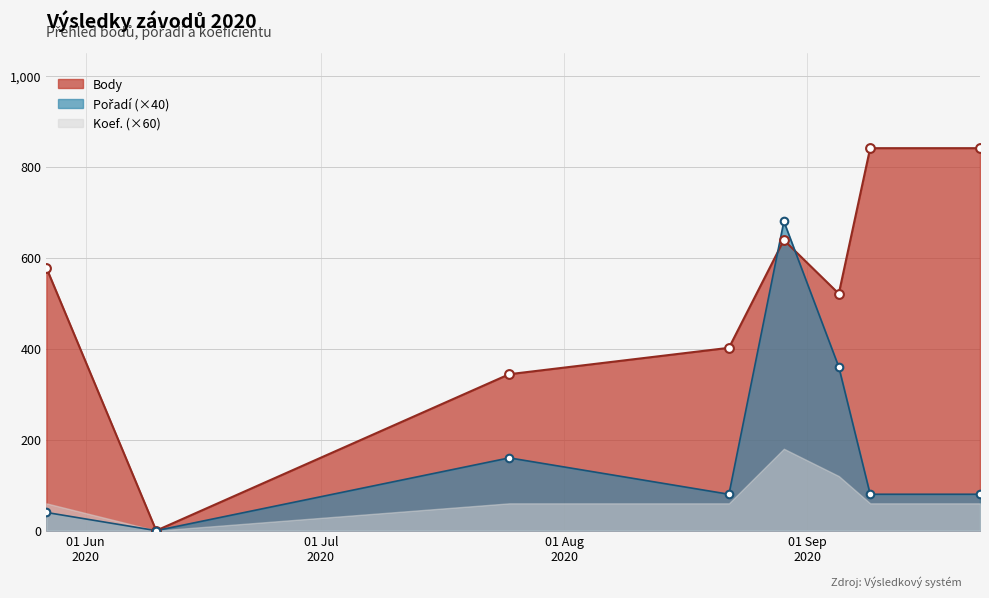

At how many categories does at least one series exceed 833?

2